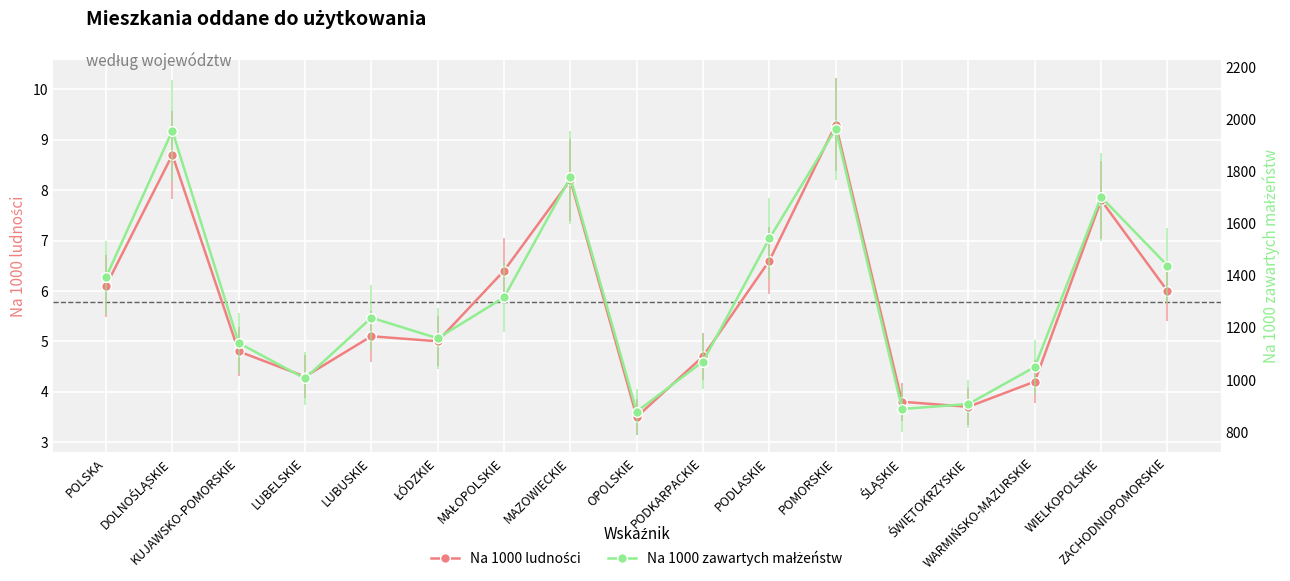

What is the sum of the Na 1000 zawartych małżeństw values at ŚWIĘTOKRZYSKIE and LUBUSKIE?

2147.0